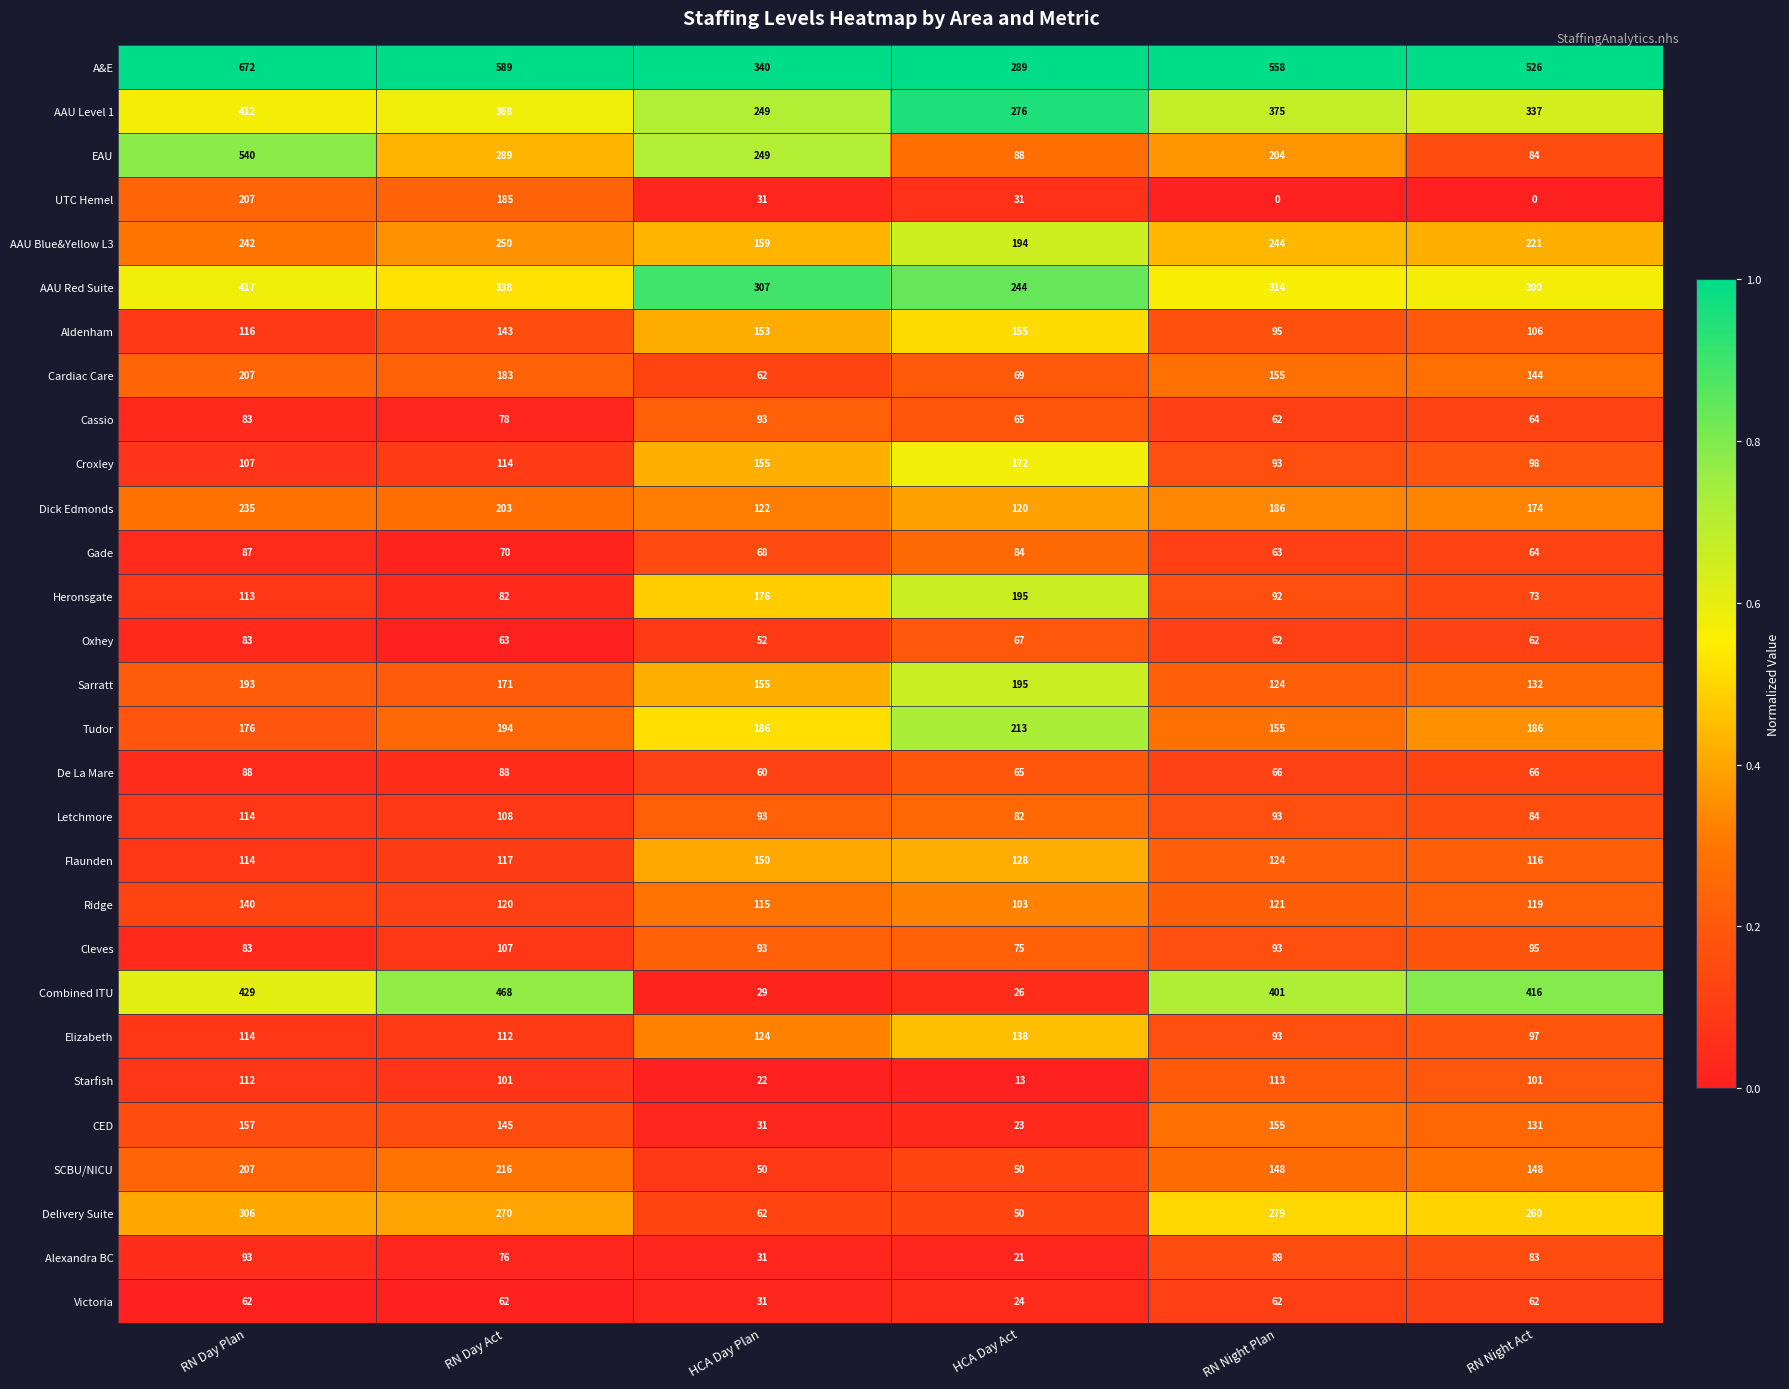

True or false: Cassio has a value of 64 at RN Night Act.

True